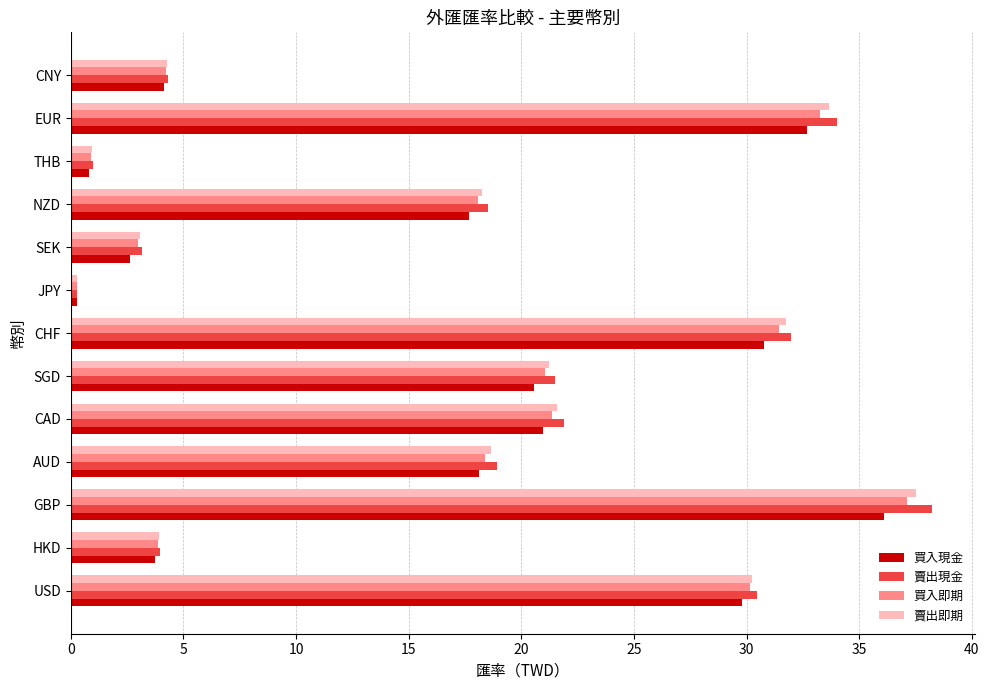

Is the value of 賣出即期 at AUD greater than the value of 賣出現金 at CNY?

Yes